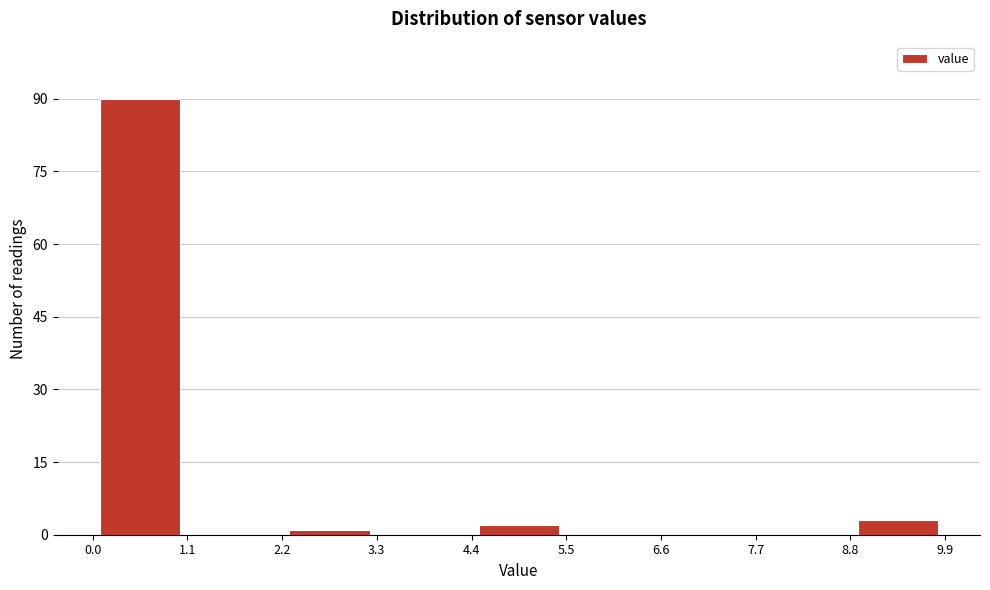

Reading left to right, list every bar in this chart as the range it spans on the x-axis followed by its height. The values are not printed on the chart, so give them approximately, as read against the axis.

0.0 to 1.1: 90
1.1 to 2.2: 0
2.2 to 3.3: under 2
3.3 to 4.4: 0
4.4 to 5.5: 2
5.5 to 6.6: 0
6.6 to 7.7: 0
7.7 to 8.8: 0
8.8 to 9.9: 4